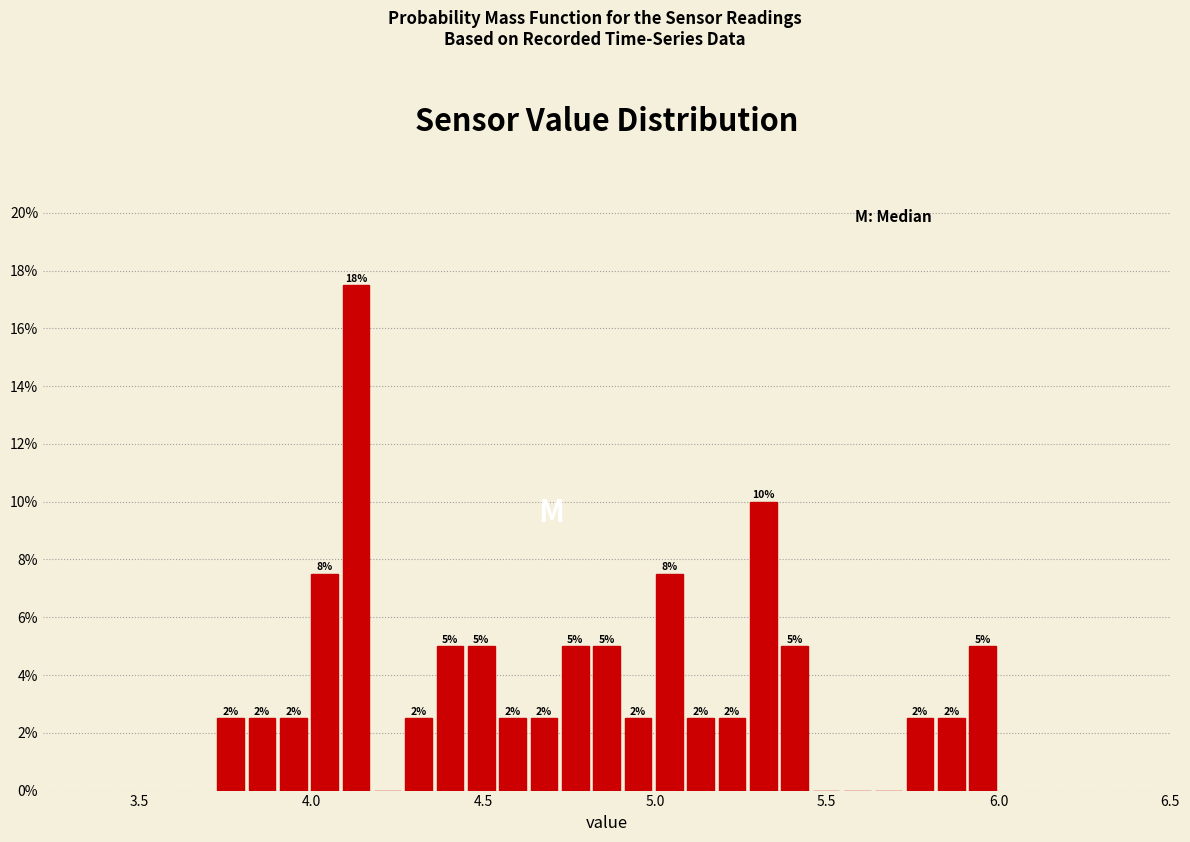

Around what value on the x-axis is the tallest bar? Give the approximate position of its centre, as read against the axis.

4.15